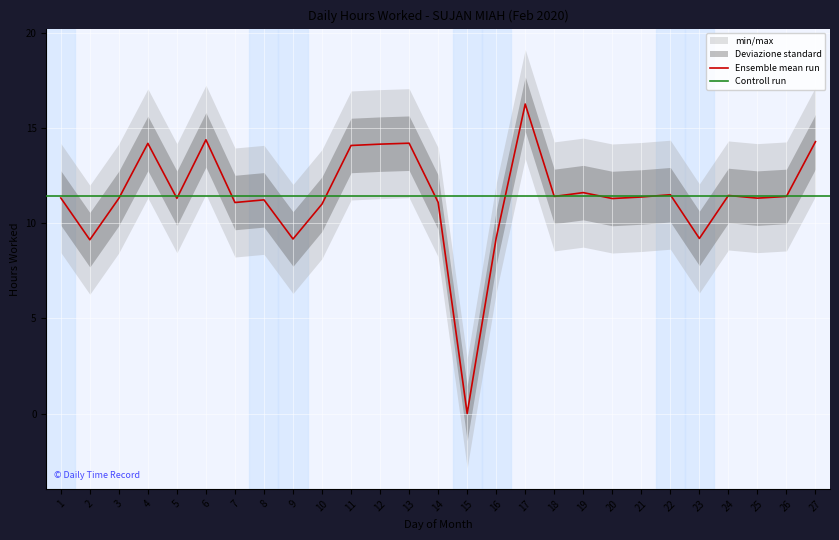

At which category does the chart reach its peak across all series?

17